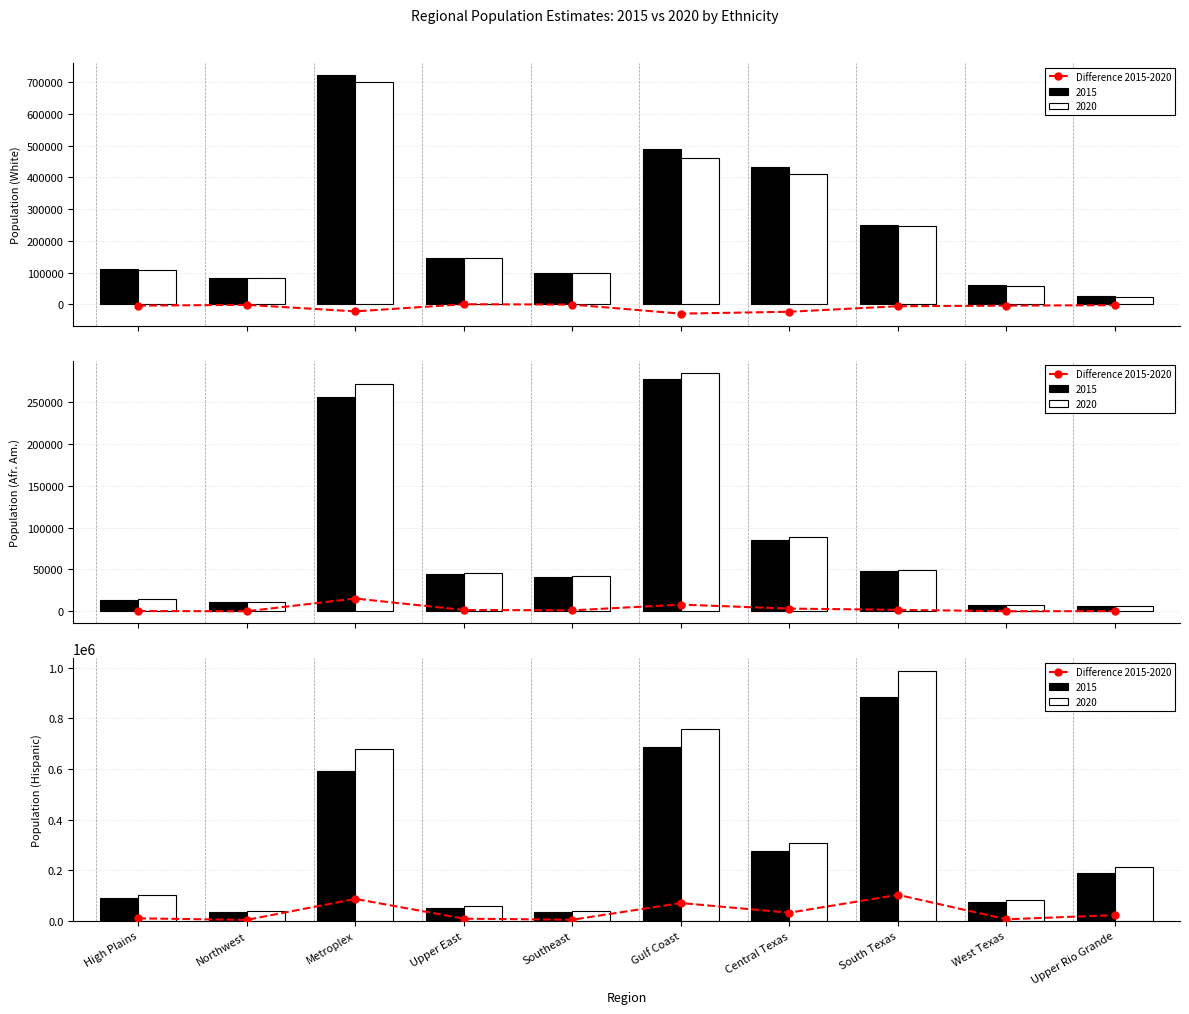

Rank the categories by value from highest to lowest.

South Texas, Metroplex, Gulf Coast, Central Texas, Upper Rio Grande, High Plains, Upper East, West Texas, Southeast, Northwest